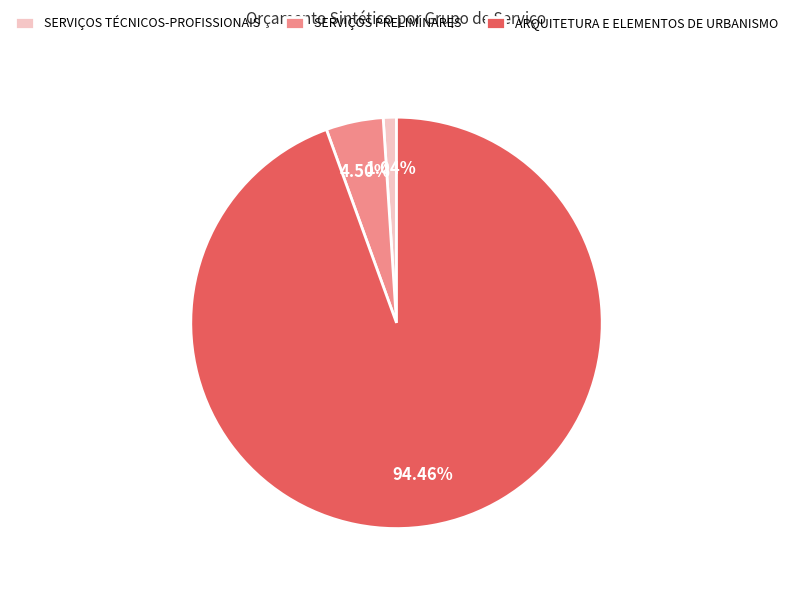

What is the largest slice in the pie chart?

ARQUITETURA E ELEMENTOS DE URBANISMO